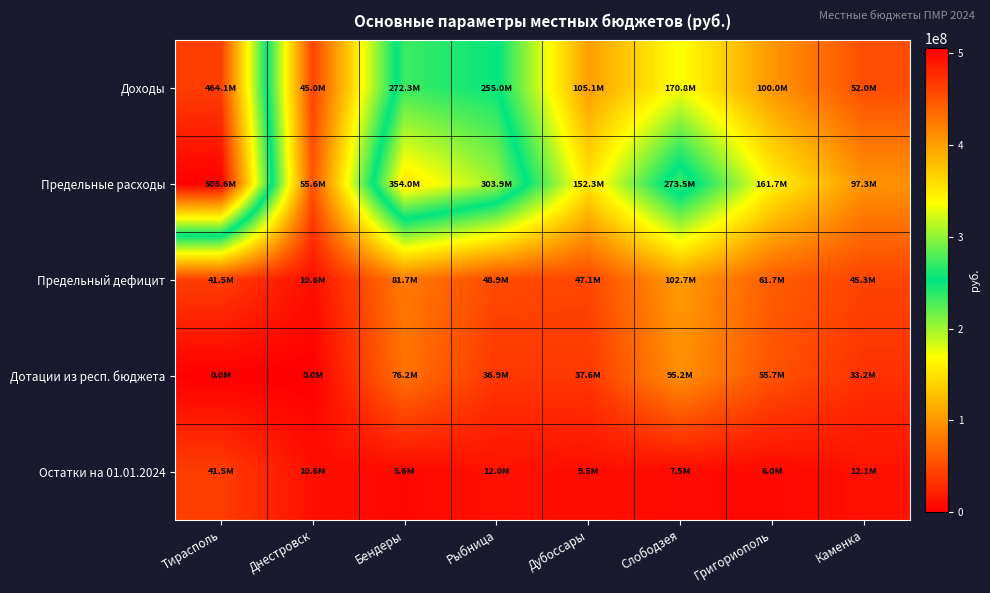

Which series has the widest spread of values?

Предельные расходы